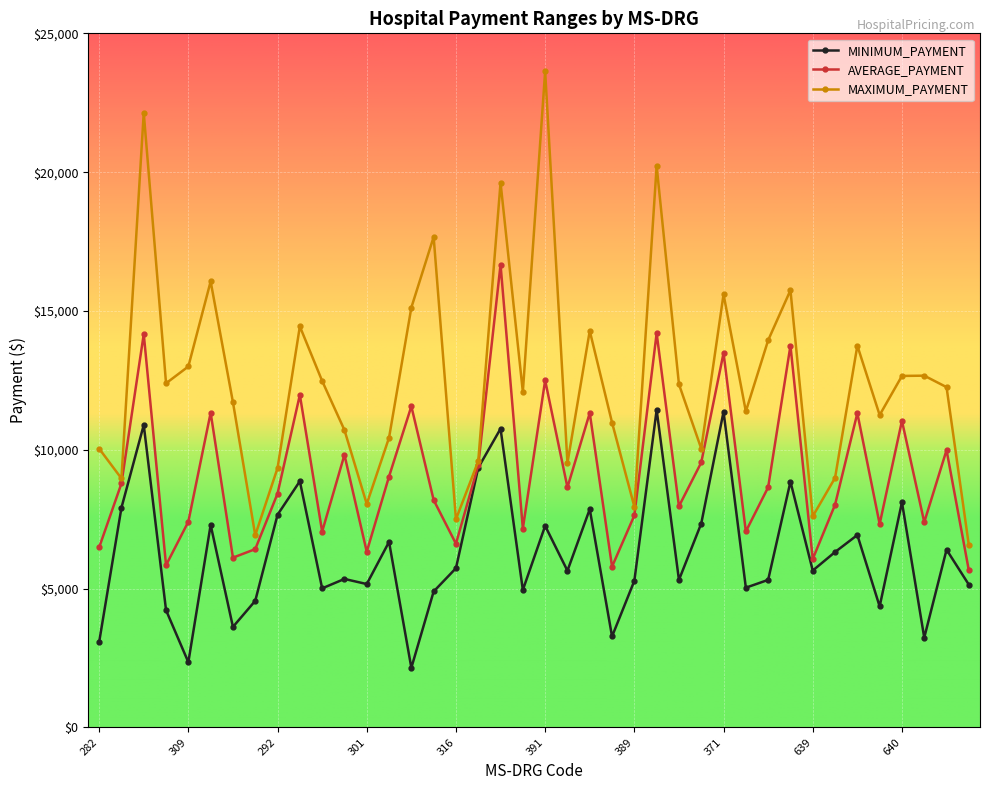

How many lines are shown in the chart?

3